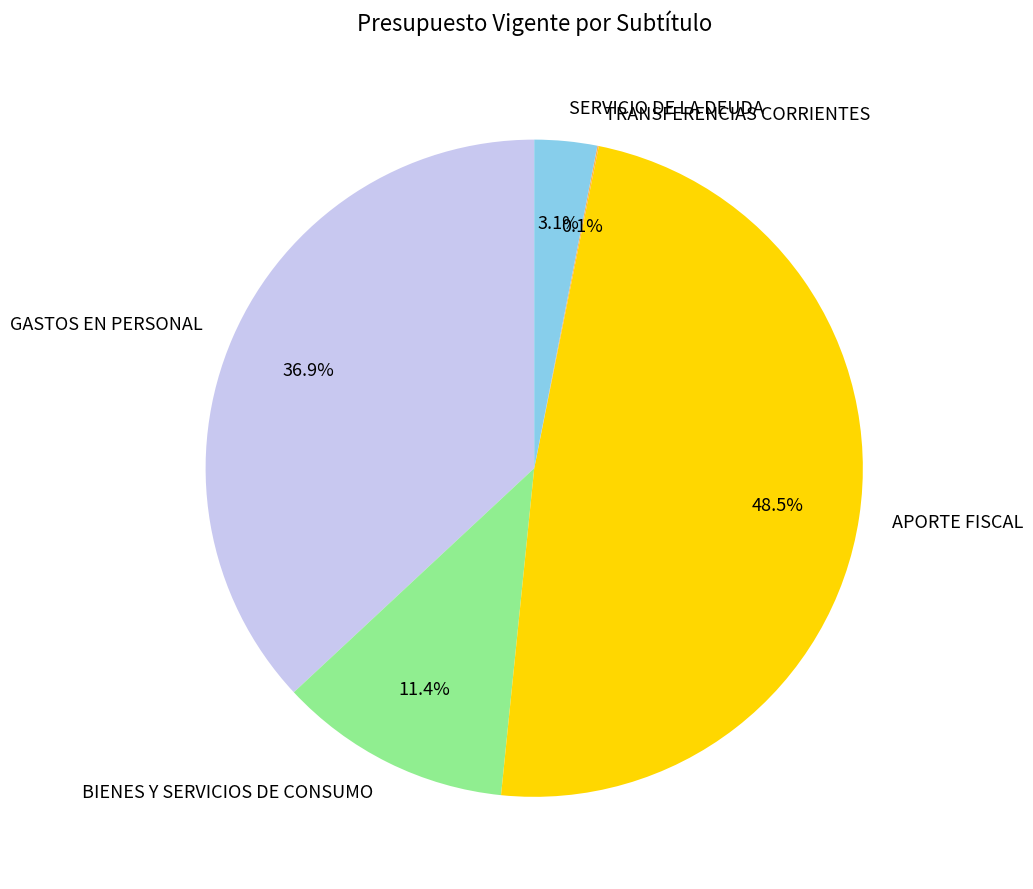

Which category has the biggest portion of the pie?

APORTE FISCAL